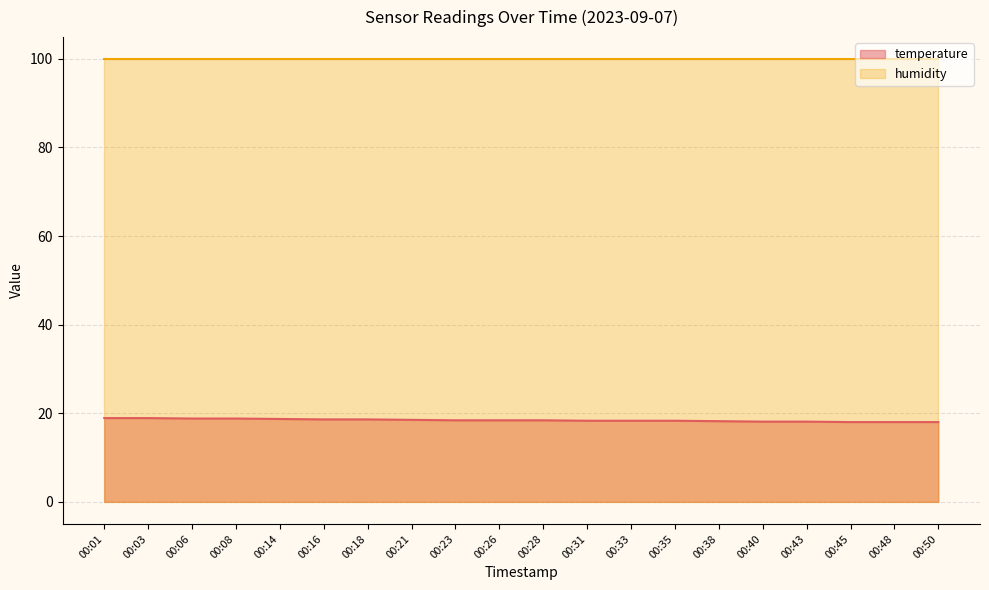

Which category has the lowest value across all series?

00:45